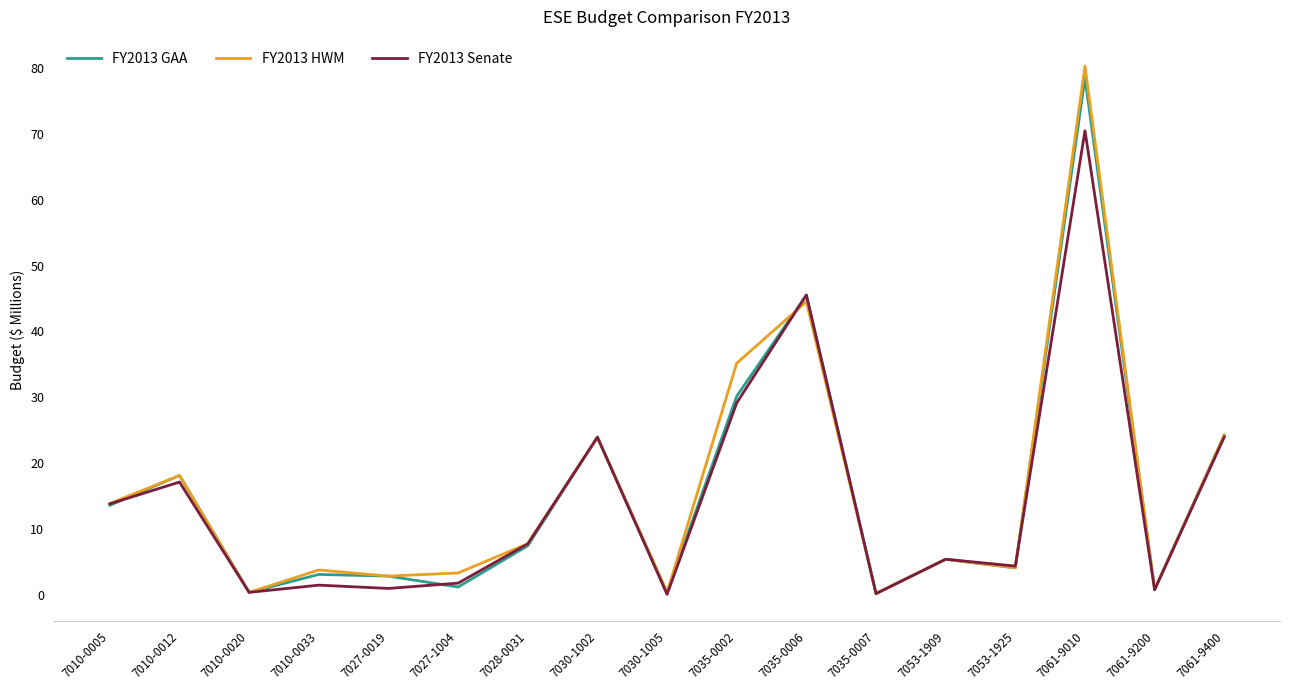

In FY2013 Senate, how many points are lower than both neighbors (excluding endpoints)?

6